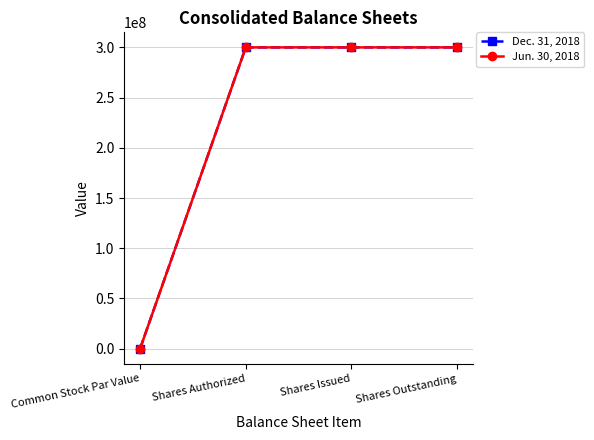

The value of Dec. 31, 2018 at Shares Outstanding is 132603331.7. True or false?

False